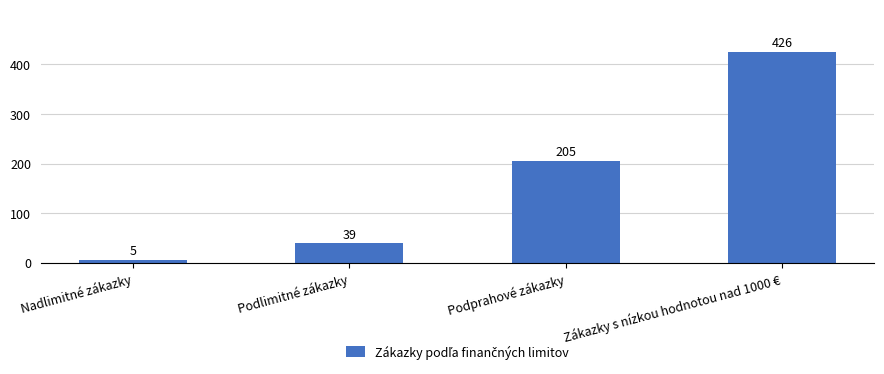

True or false: the data shows 10 at Podlimitné zákazky.

False